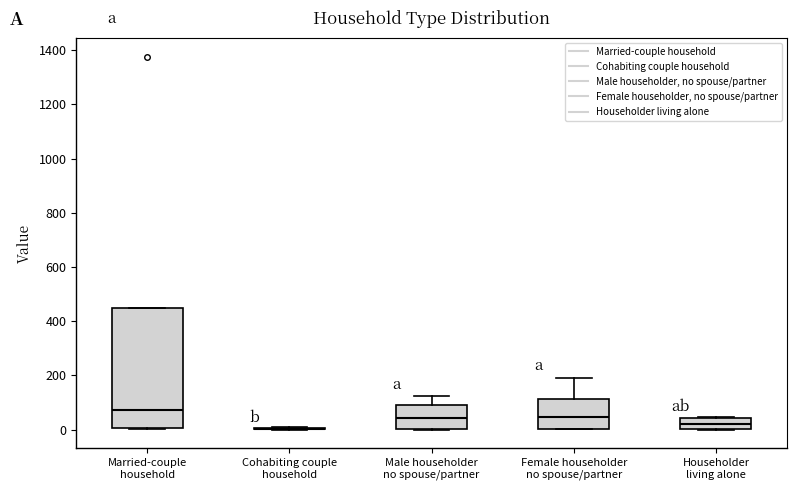

Where is the lower edge of the box for Married-couple household on the y-axis? The values are not printed on the chart, so give them approximately, as read against the axis.

0